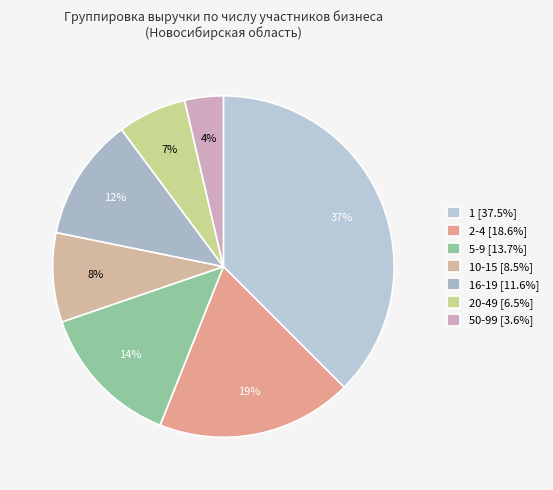

Count the number of slices in the pie.

7